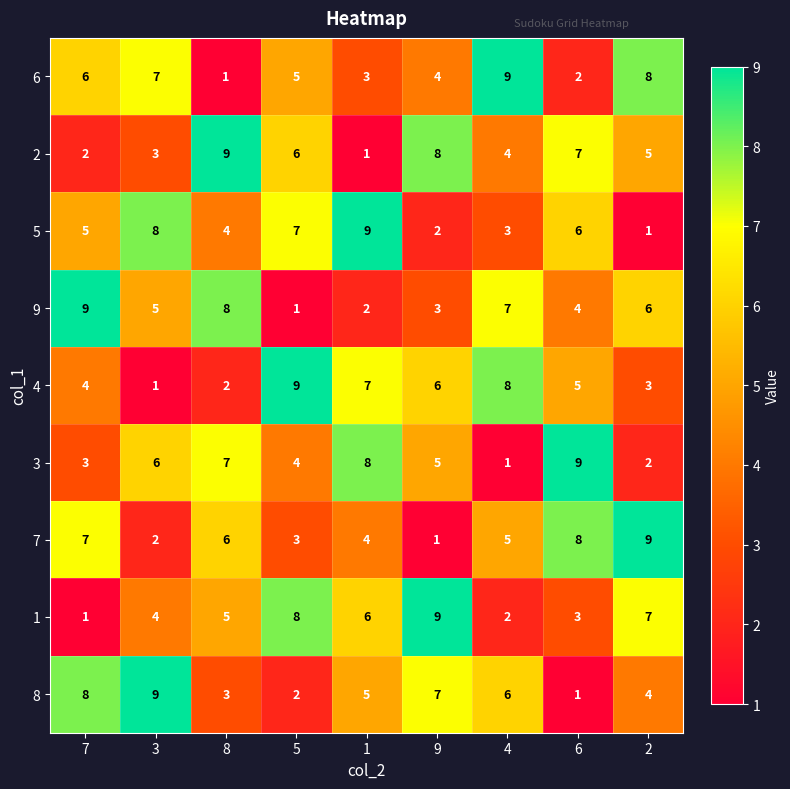

At which label is 1 closest to 5?

8